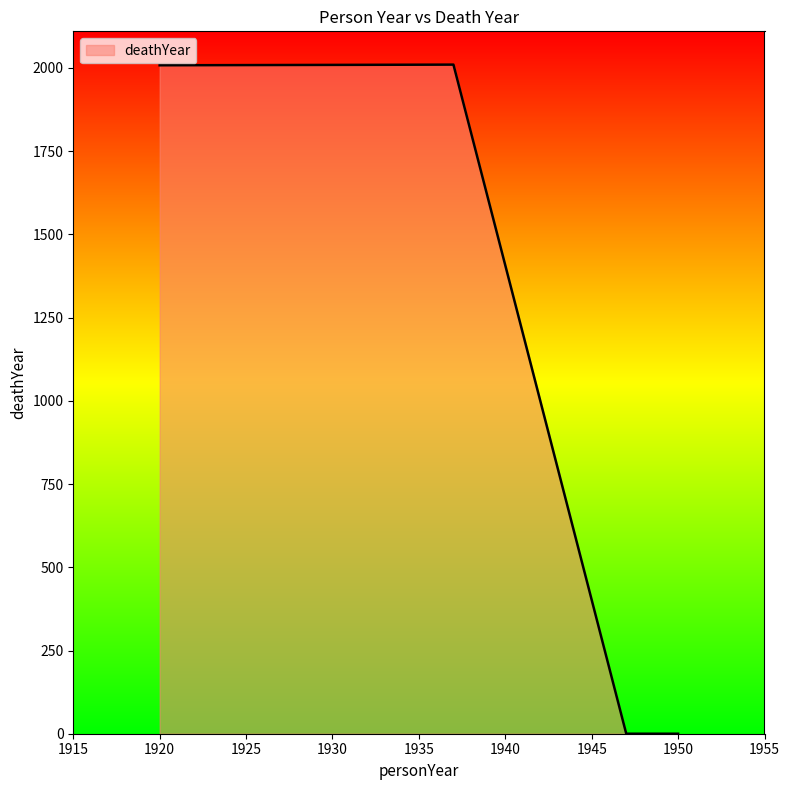

What is the maximum value shown in the chart?

2010